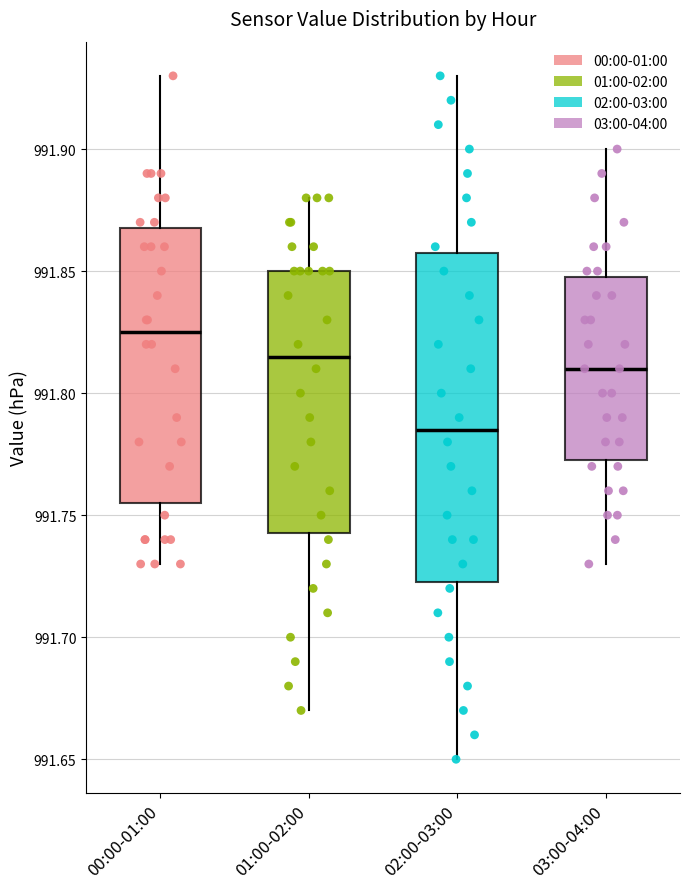

Which box is the tallest, from its lower edge to its upper edge?

02:00-03:00